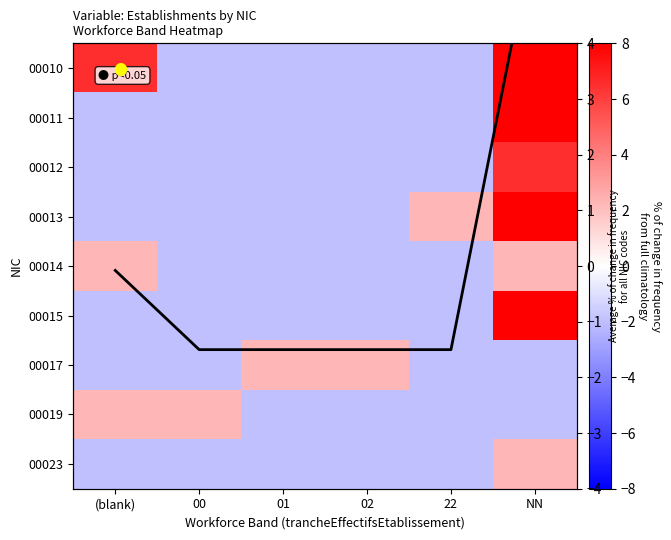

Is it true that 00013 equals -0.5 at 02?

False